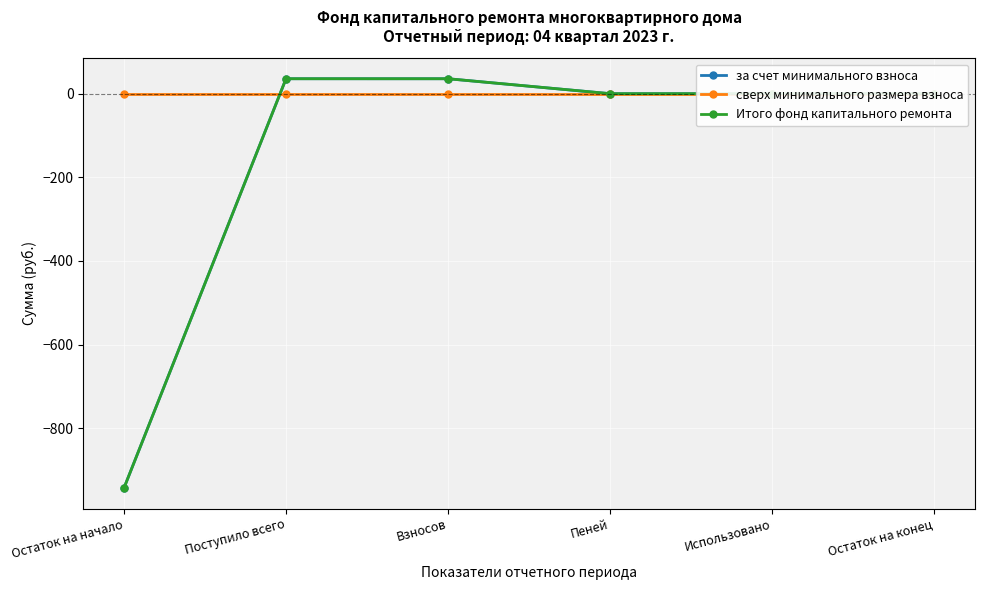

How many values in Итого фонд капитального ремонта are below zero?

1